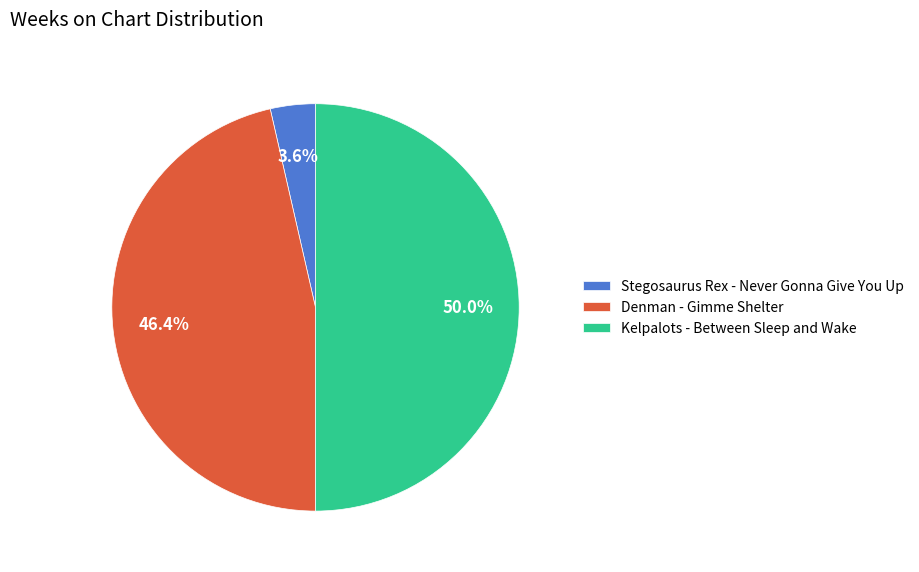

Between Denman - Gimme Shelter and Stegosaurus Rex - Never Gonna Give You Up, which is larger?

Denman - Gimme Shelter